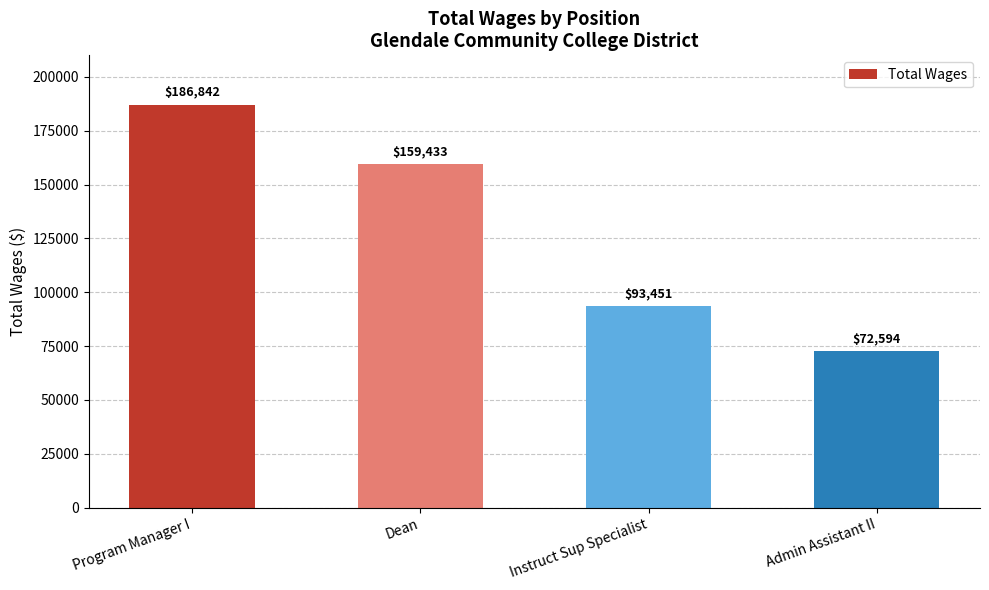

What is the greatest value displayed?

186842